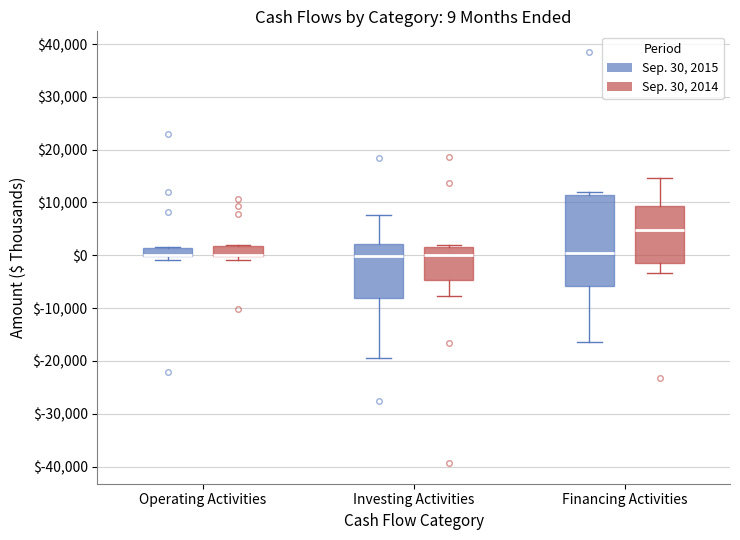

Which box is the tallest, from its lower edge to its upper edge?

Financing Activities (Sep. 30, 2015)